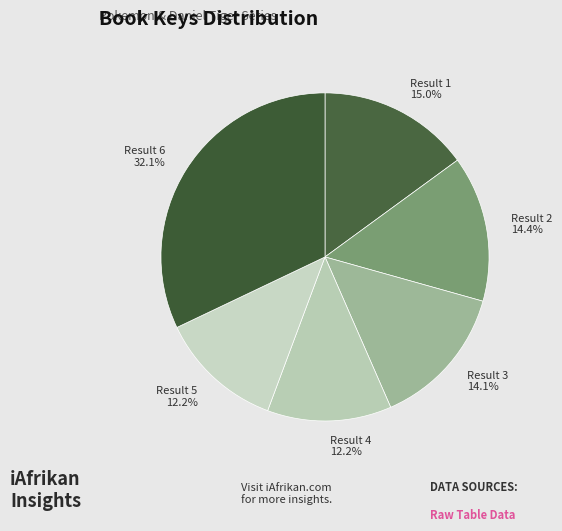

To the nearest percent, what portion does Result 3 represent?

14%